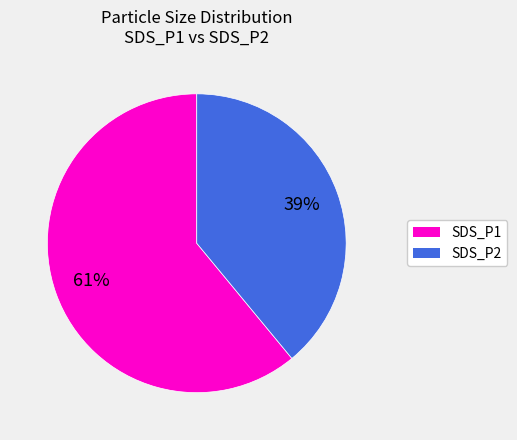

Is it true that SDS_P1 is 68% of the pie?

False